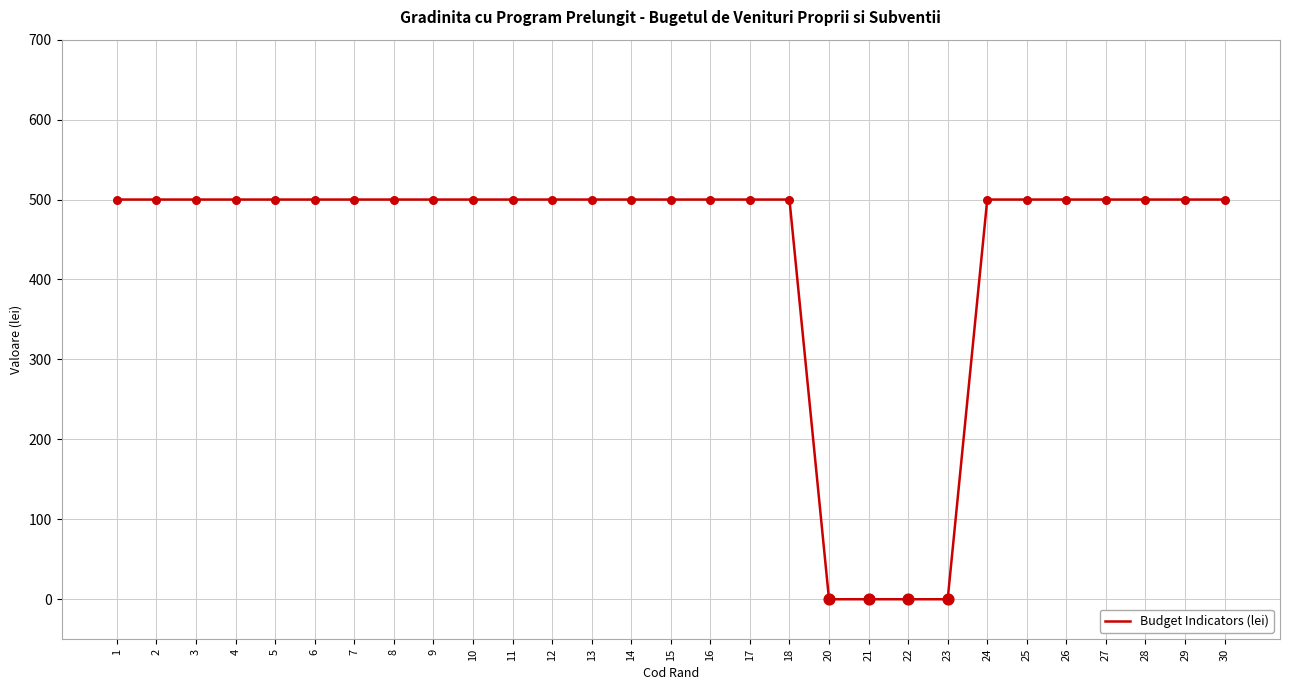

What is the change in value from 14 to 22?

-500